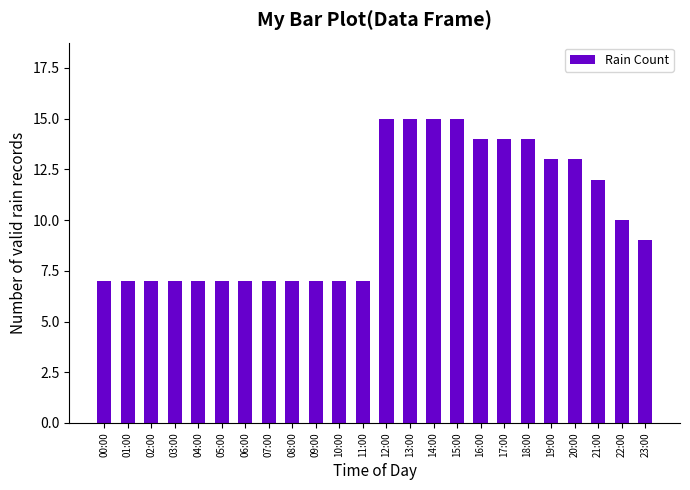

How many bars are there in total?

24